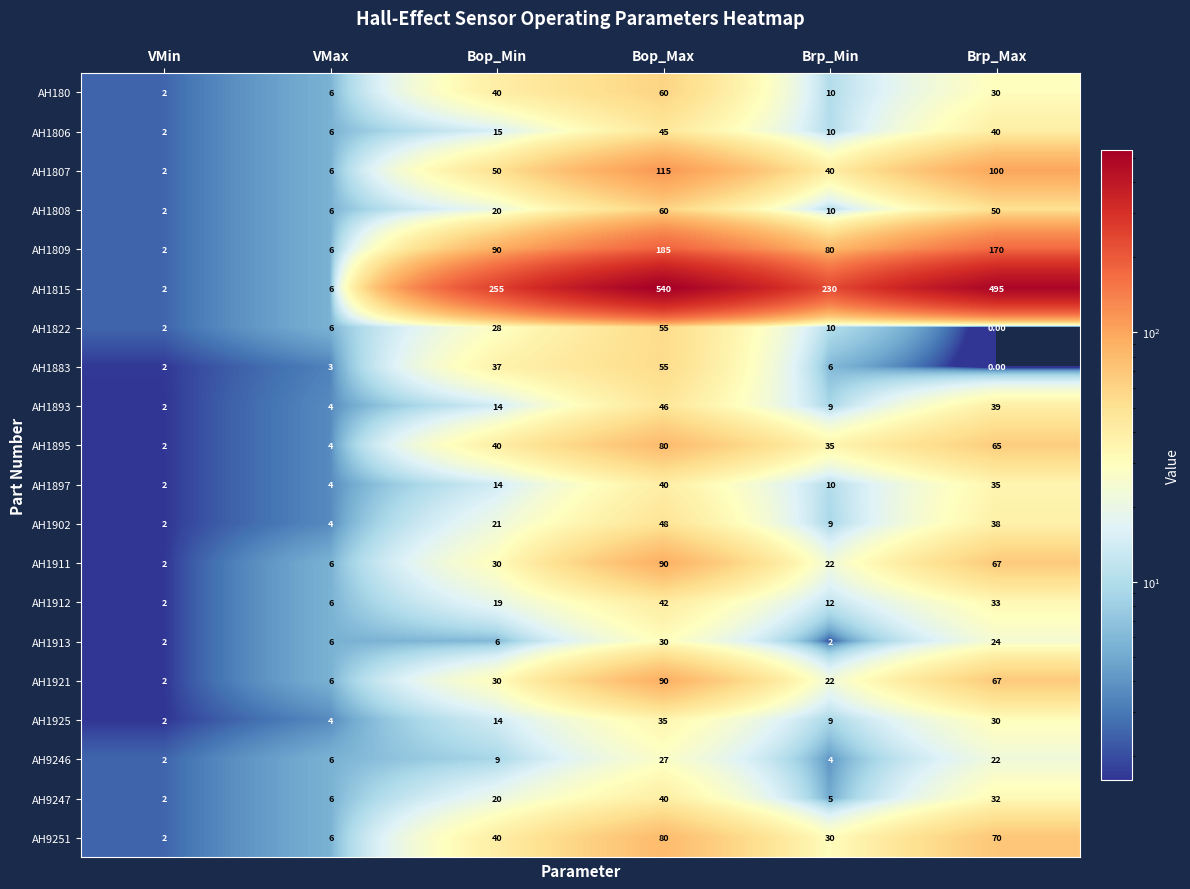

Which category has the highest value across all series?

Bop_Max